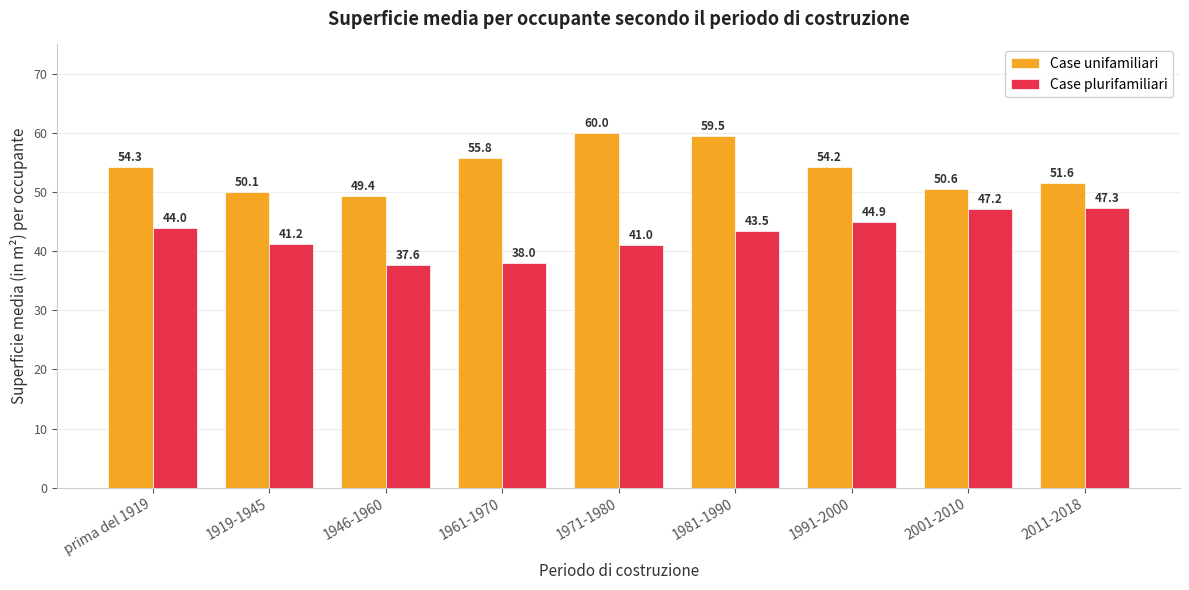

What is the minimum value for Case plurifamiliari?

37.6